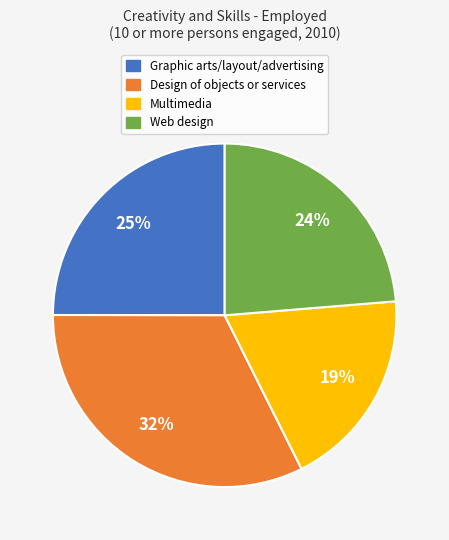

Does Graphic arts/layout/advertising represent more than half of the total?

No